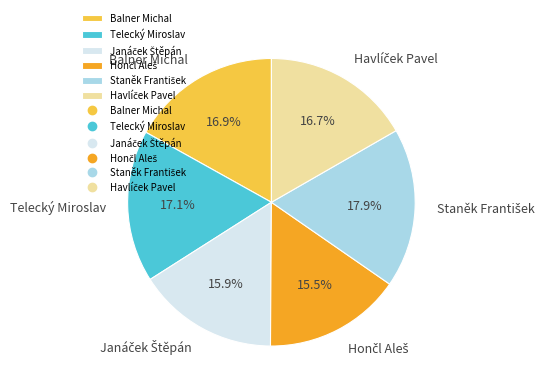

Does Balner Michal account for over 50% of the chart?

No